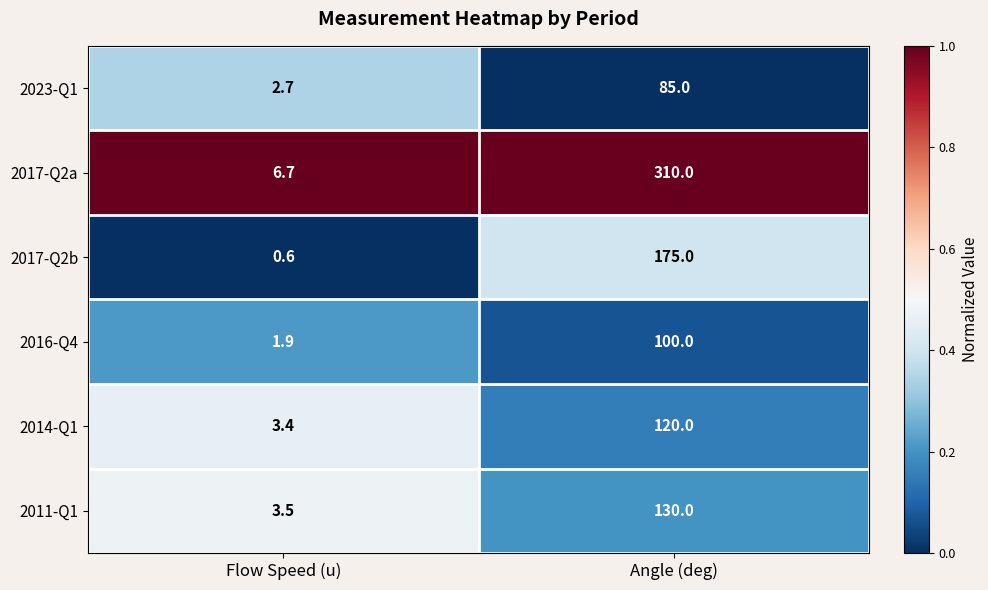

What is the spread (max minus min) of values at Angle (deg)?

225.0